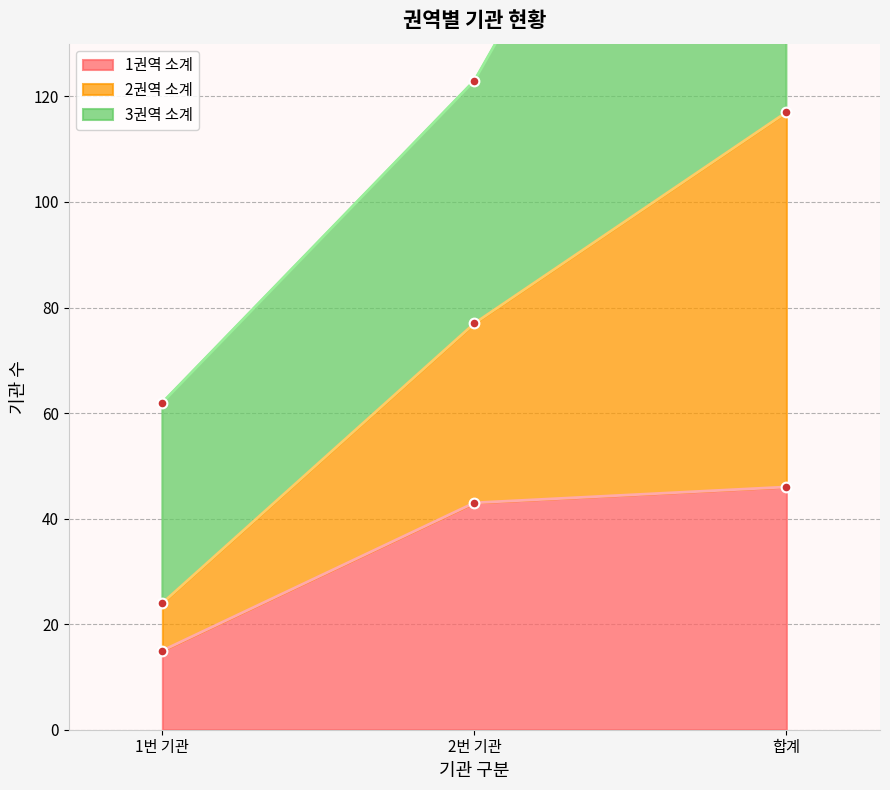

The value of 1권역 소계 at 합계 is 46. True or false?

True